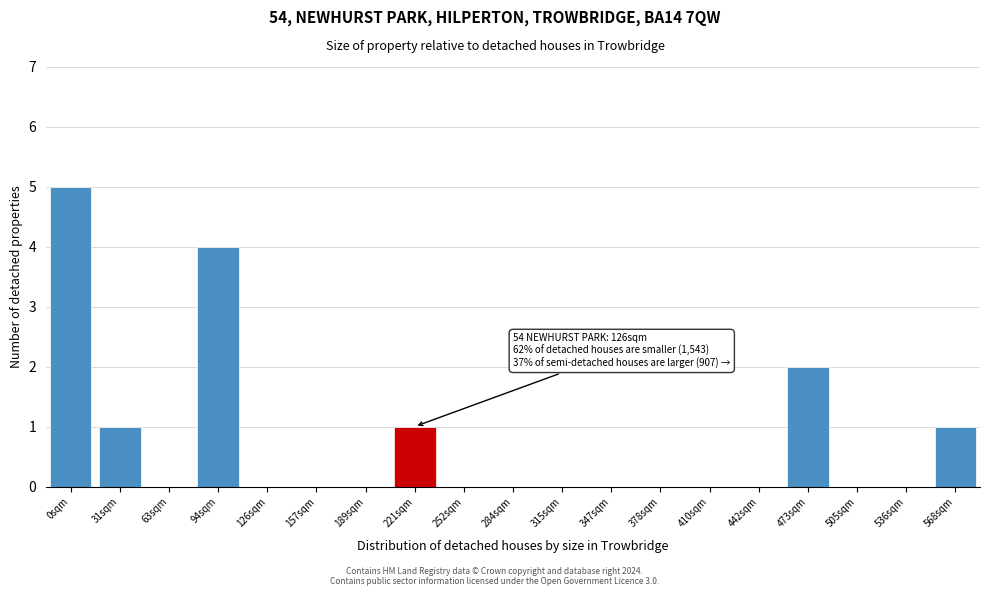

Reading left to right, transcribe all the data shown in this chart.

0sqm=5	31sqm=1	63sqm=0	94sqm=4	126sqm=0	157sqm=0	189sqm=0	221sqm=1	252sqm=0	284sqm=0	315sqm=0	347sqm=0	378sqm=0	410sqm=0	442sqm=0	473sqm=2	505sqm=0	536sqm=0	568sqm=1